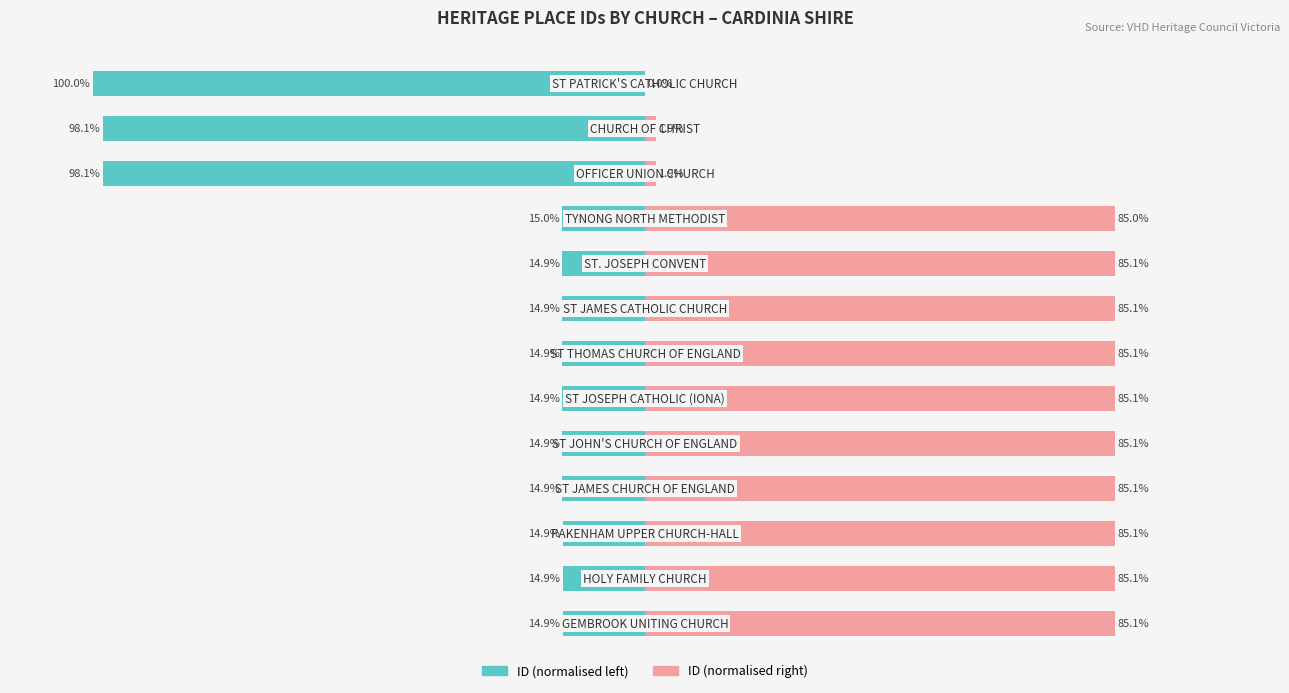

List the series in order of their overall mean, lowest first.

ID (normalised left), ID (normalised right)